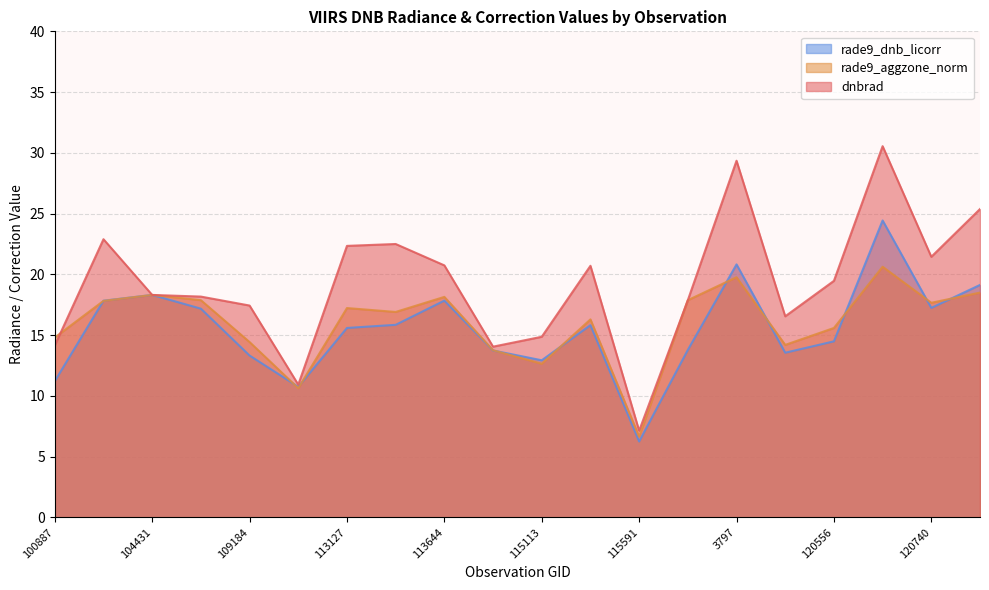

Rank the series at 113477 from lowest to highest value.

rade9_dnb_licorr, rade9_aggzone_norm, dnbrad